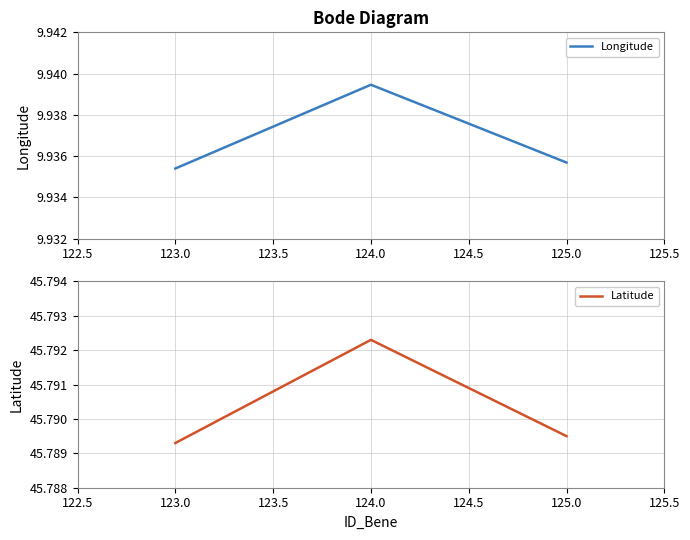

At how many categories does at least one series exceed 30?

3